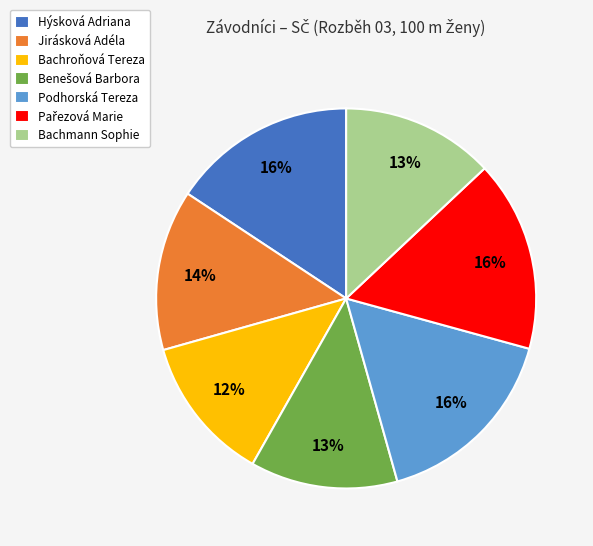

To the nearest percent, what is the difference between the largest and smallest slice percentages?

4%